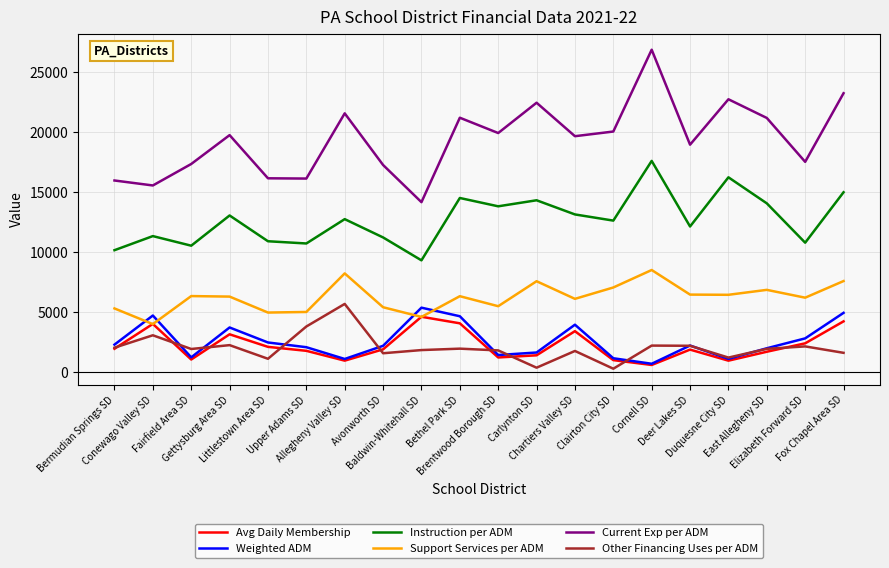

Which series has the largest total across all categories?

Current Exp per ADM